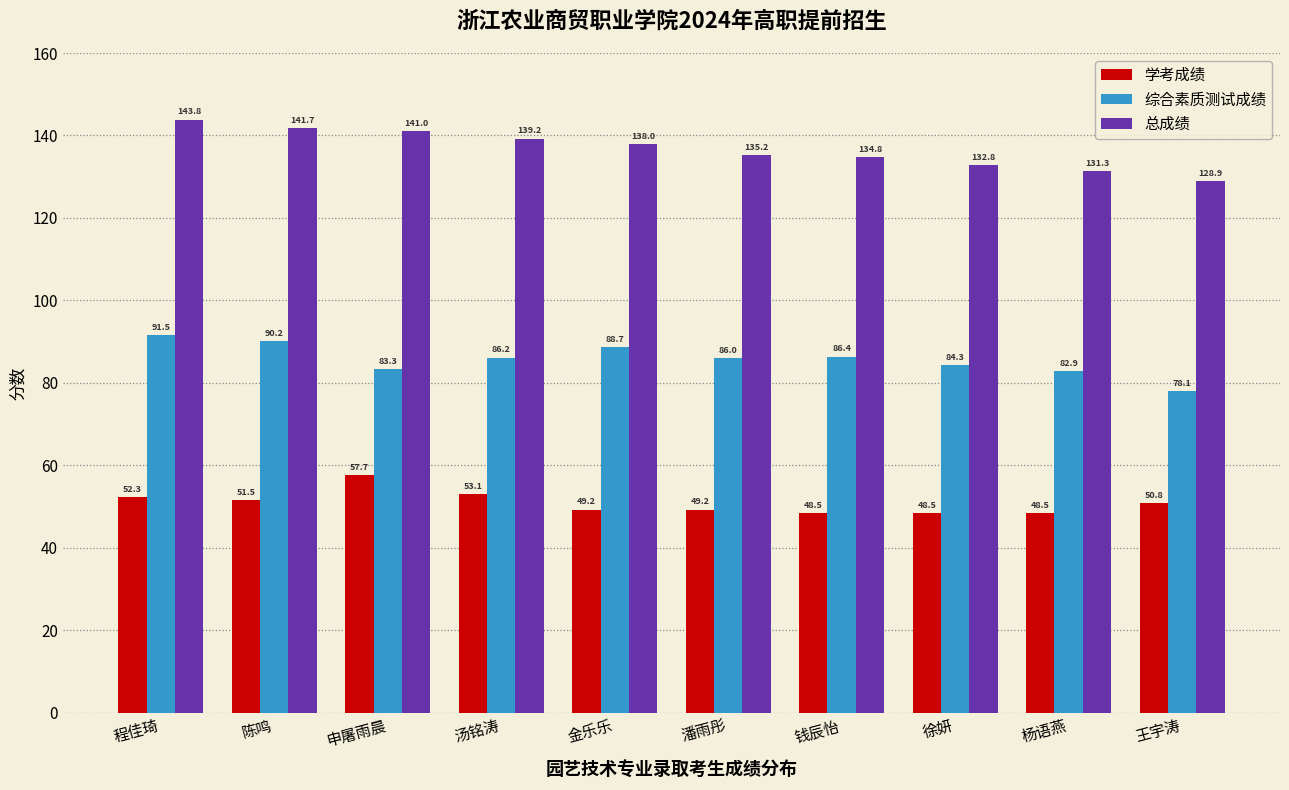

Reading left to right, extract all data points from this chart.

学考成绩: 52.3	51.5	57.7	53.1	49.2	49.2	48.5	48.5	48.5	50.8
综合素质测试成绩: 91.5	90.2	83.3	86.2	88.7	86.0	86.4	84.3	82.9	78.1
总成绩: 143.8	141.7	141.0	139.2	138.0	135.2	134.8	132.8	131.3	128.9